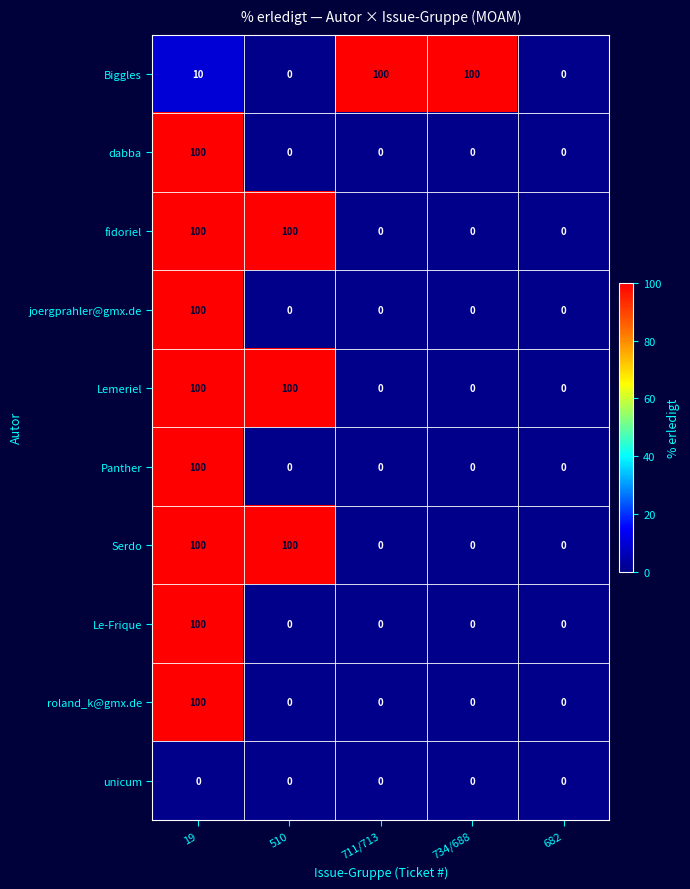

What is the greatest value displayed?

100